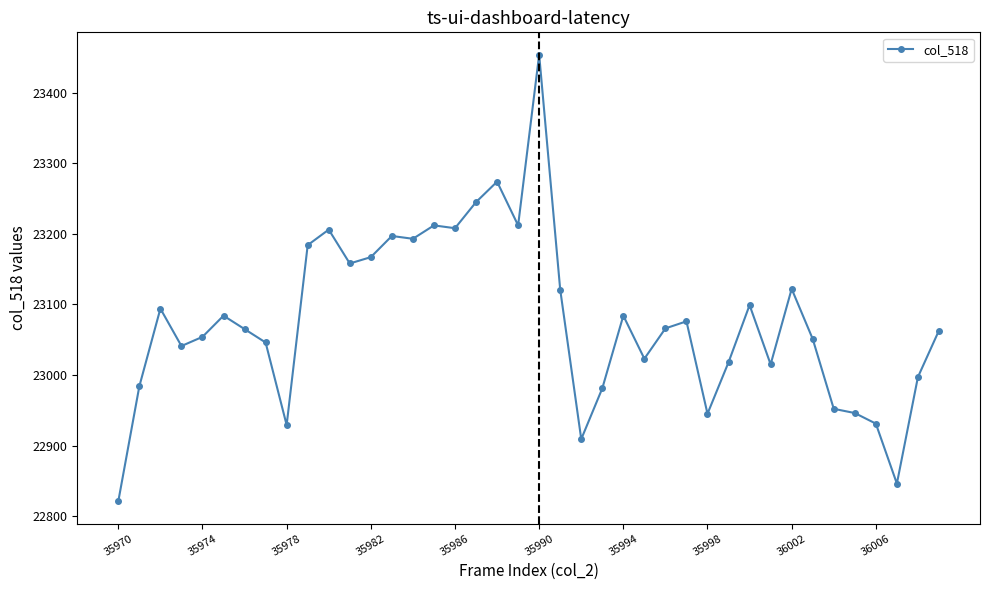

What is the sum of all values?

923073